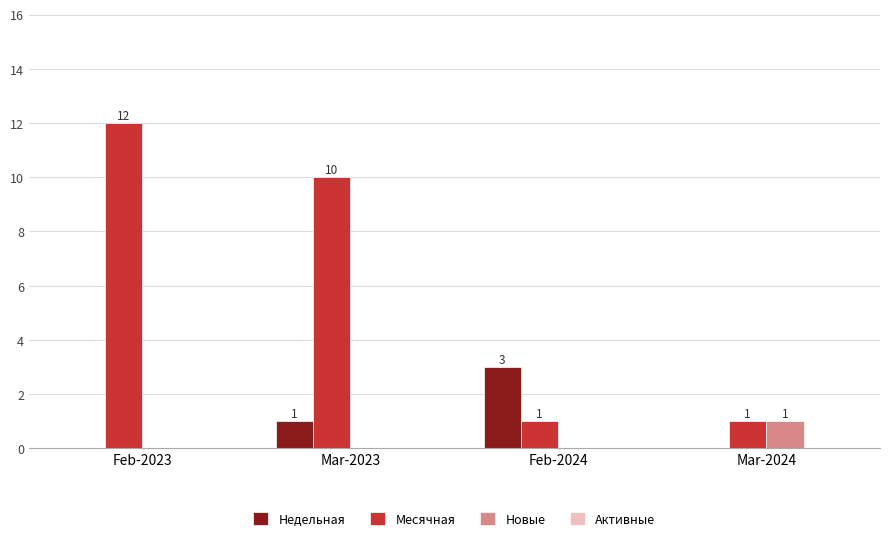

True or false: Месячная has a value of 12 at Feb-2023.

True